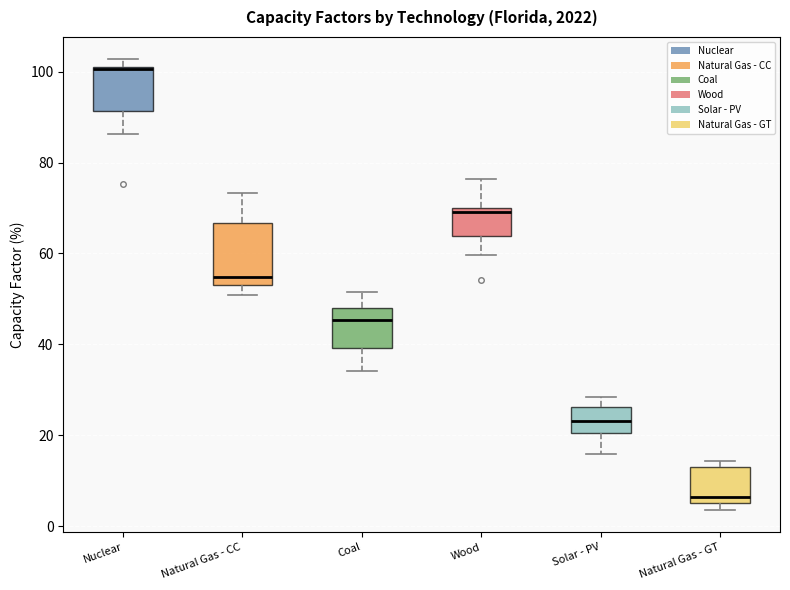

Which box is the tallest, from its lower edge to its upper edge?

Natural Gas - CC